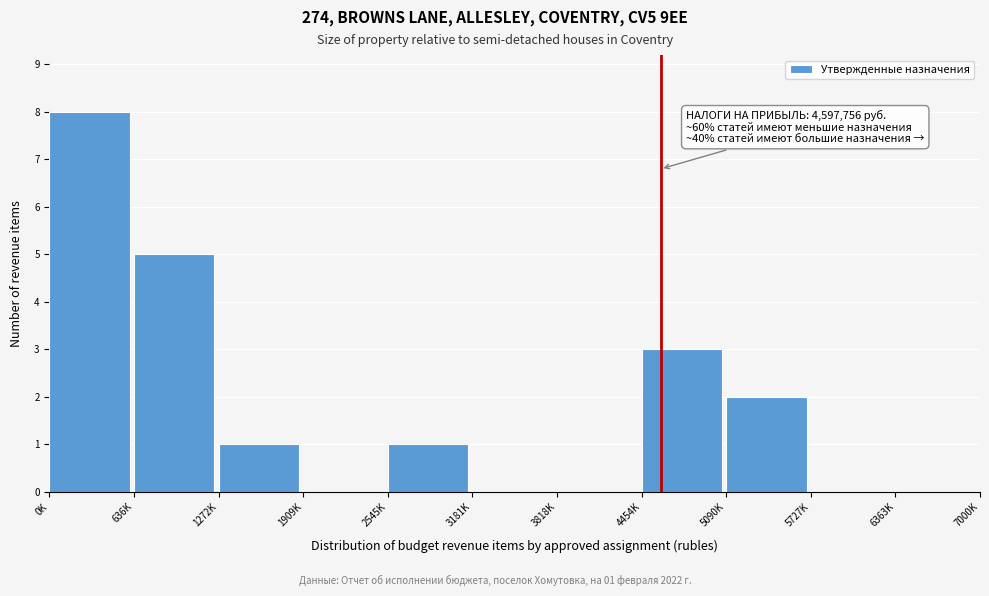

Reading left to right, list all the values displayed in this chart.

0K=8	636K=5	1272K=1	1909K=0	2545K=1	3181K=0	3818K=0	4454K=3	5090K=2	5727K=0	6363K=0